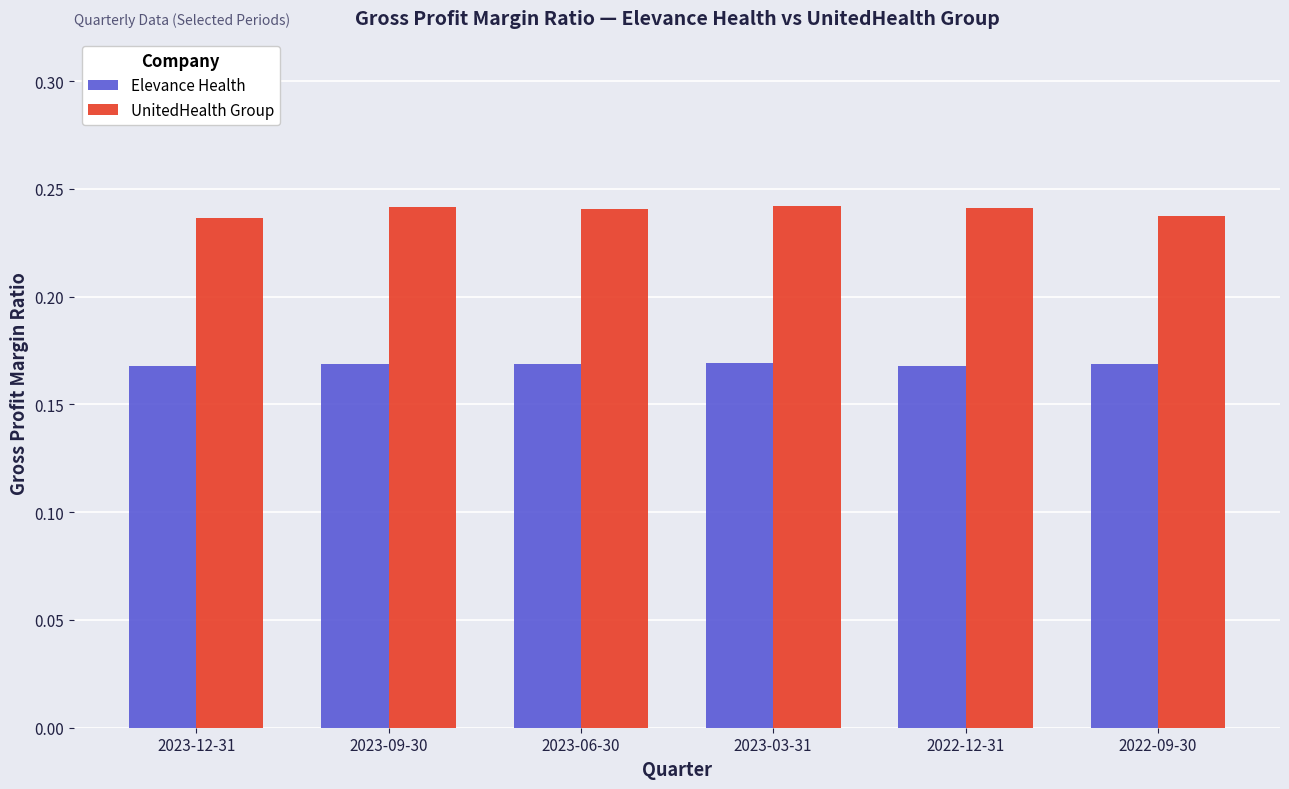

Which series changed the most between 2023-12-31 and 2023-06-30?

UnitedHealth Group